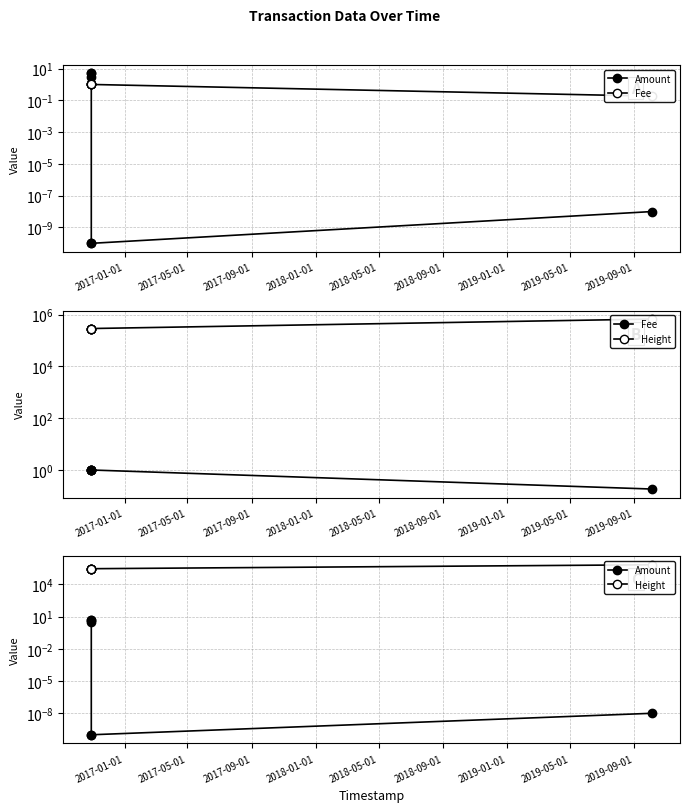

Is it true that Height equals 192190.1 at 2017-05-01?

False